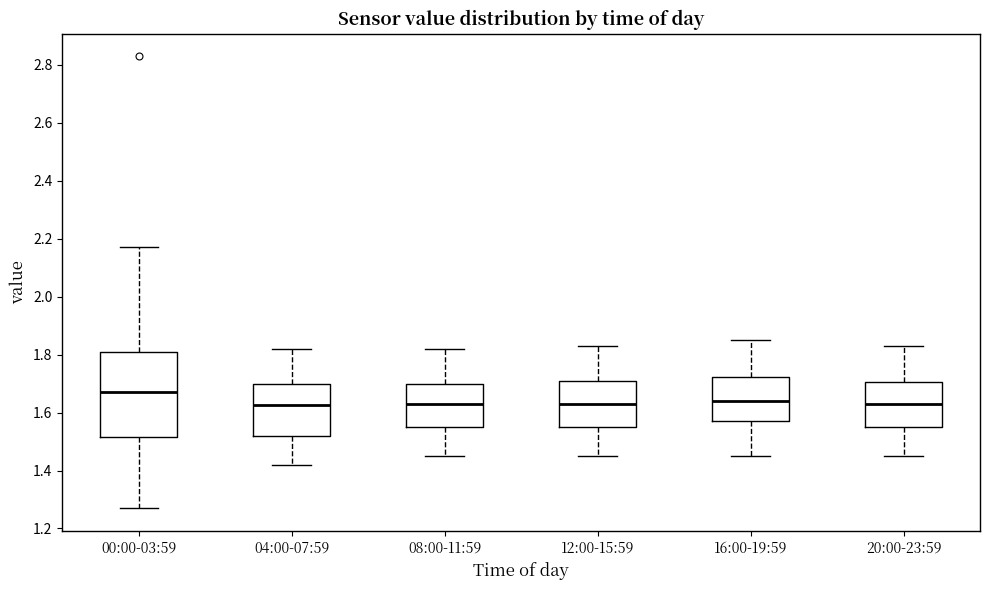

Which box is the tallest, from its lower edge to its upper edge?

00:00-03:59